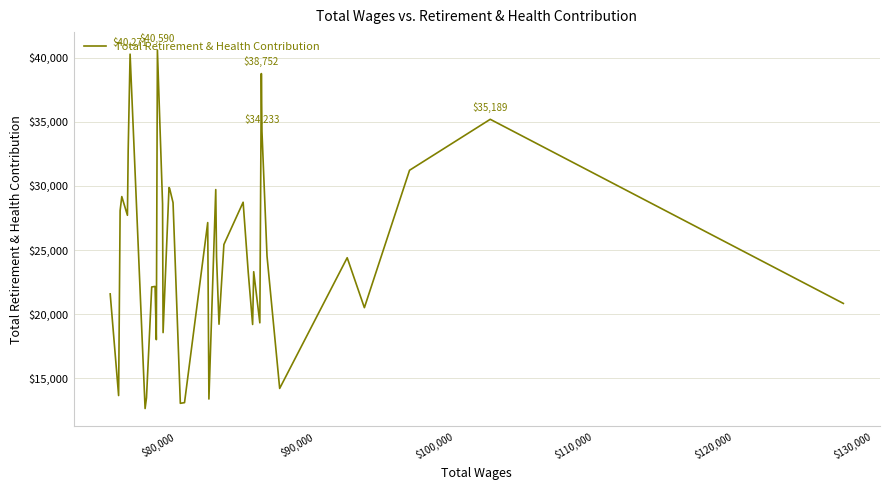

What is the difference between the maximum and minimum values?

27953